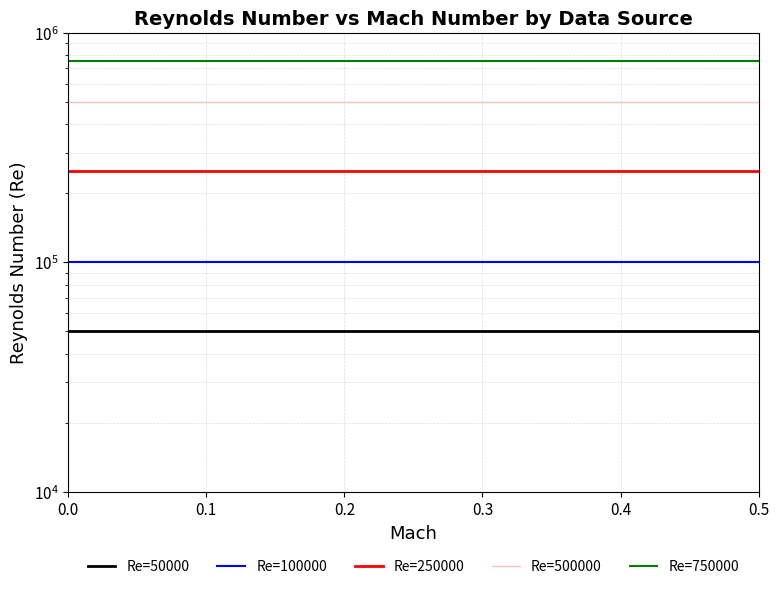

What are all the series names shown in the legend?

Re=50000, Re=100000, Re=250000, Re=500000, Re=750000